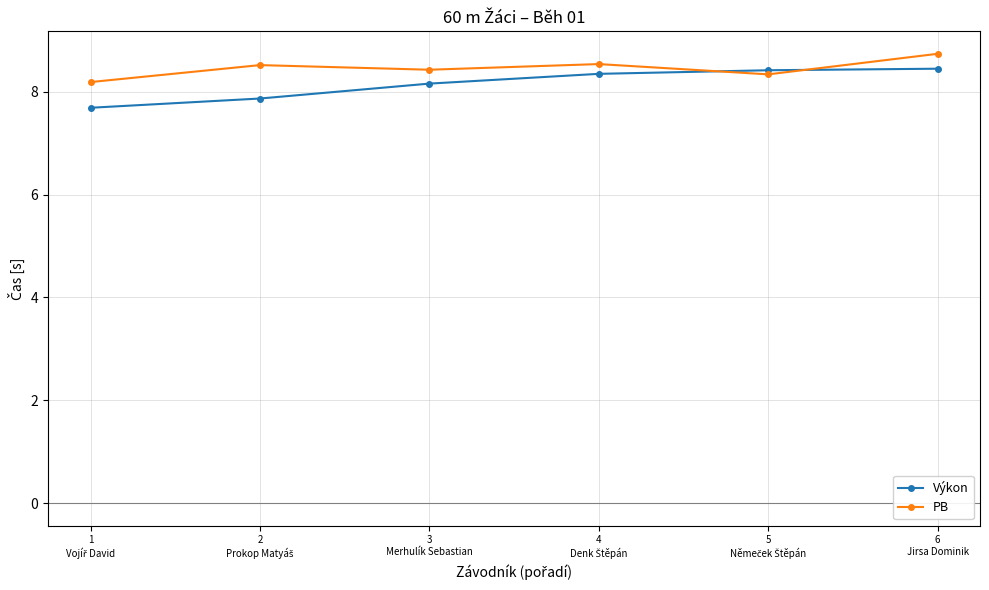

In PB, how many points are lower than both neighbors (excluding endpoints)?

2